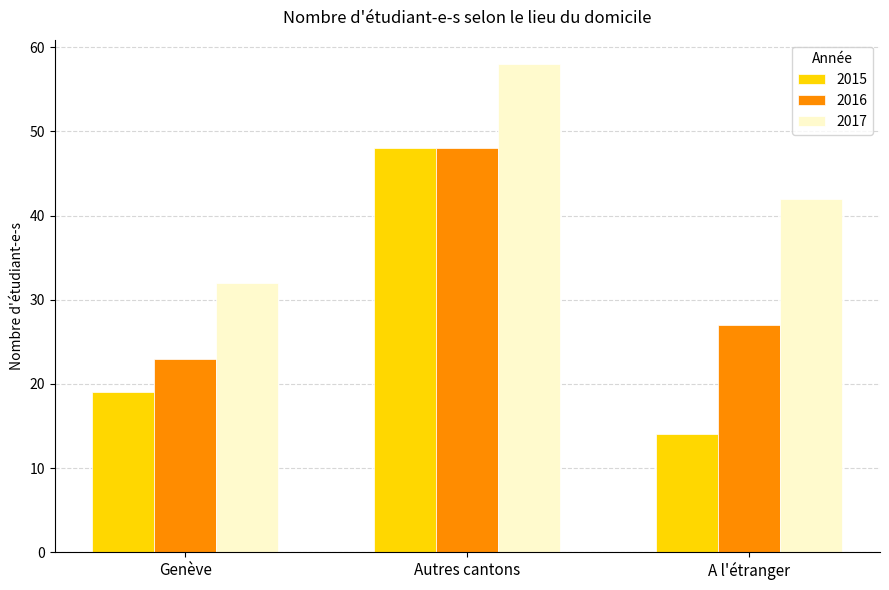

What is the value of the 2016 bar at the 3rd from the left?

27